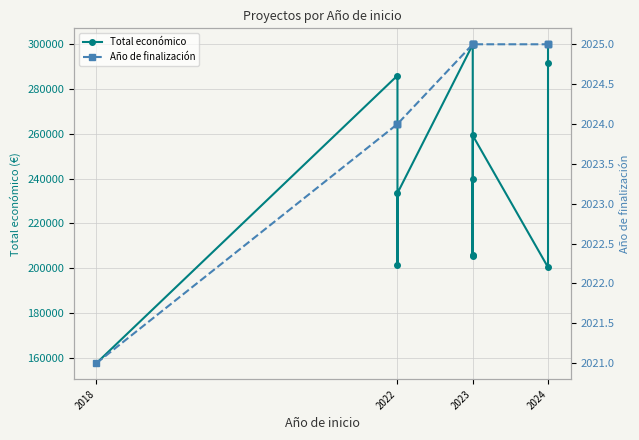

What is the difference between the second highest and minimum values in the Año de finalización series?

4